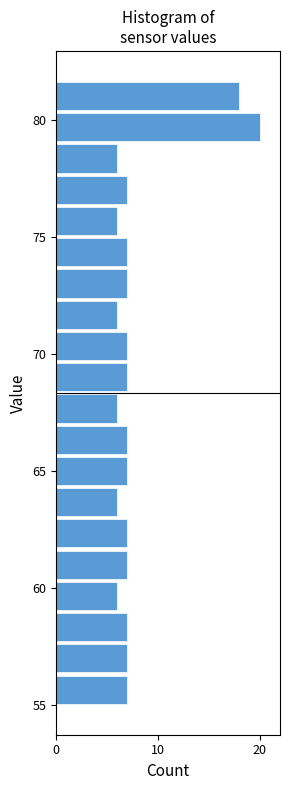

Around what value on the y-axis is the longest bar? Give the approximate position of its centre, as read against the axis.

79.5